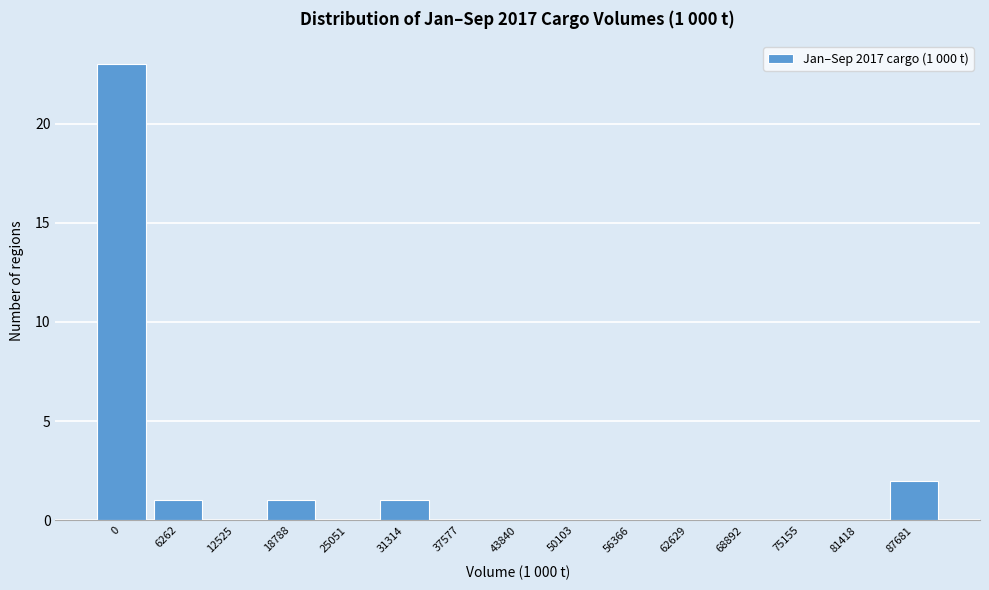

Reading left to right, what are all the values shown in this chart?

0=23	6262=1	12525=0	18788=1	25051=0	31314=1	37577=0	43840=0	50103=0	56366=0	62629=0	68892=0	75155=0	81418=0	87681=2